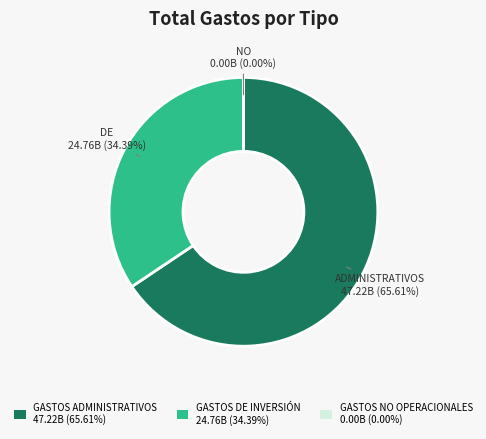

Which slice is the smallest?

GASTOS NO OPERACIONALES